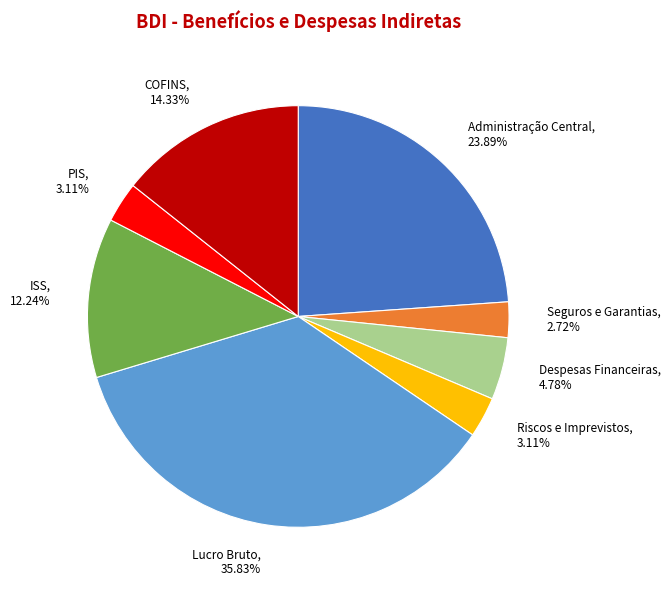

How many segments does this pie chart have?

8